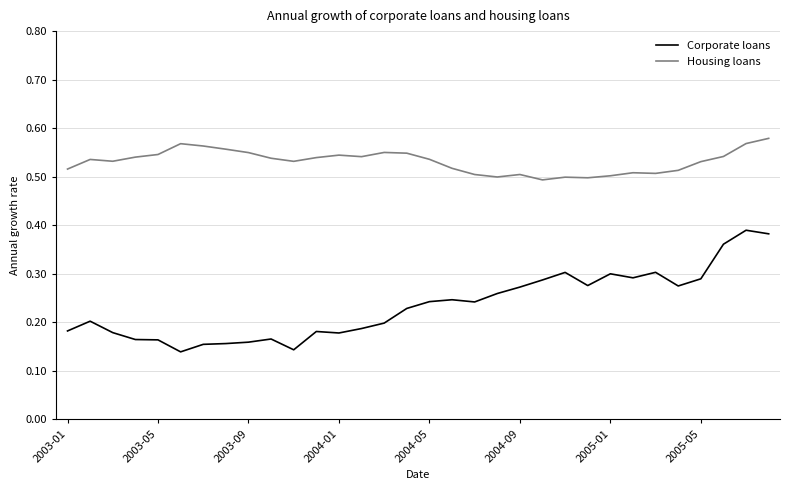

True or false: Corporate loans and Housing loans cross at least once.

False